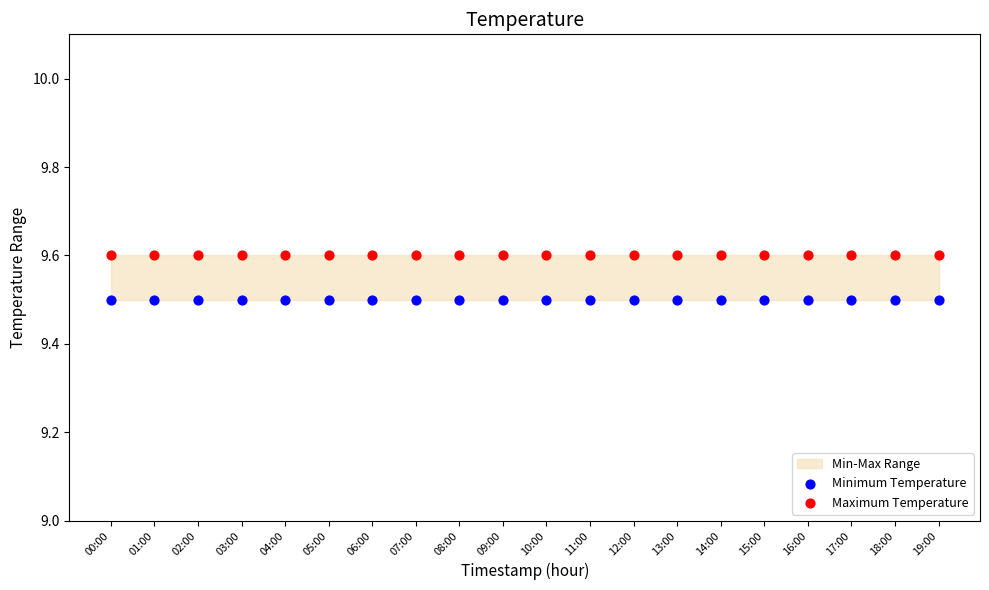

Which series contains the highest Y value?

Maximum Temperature